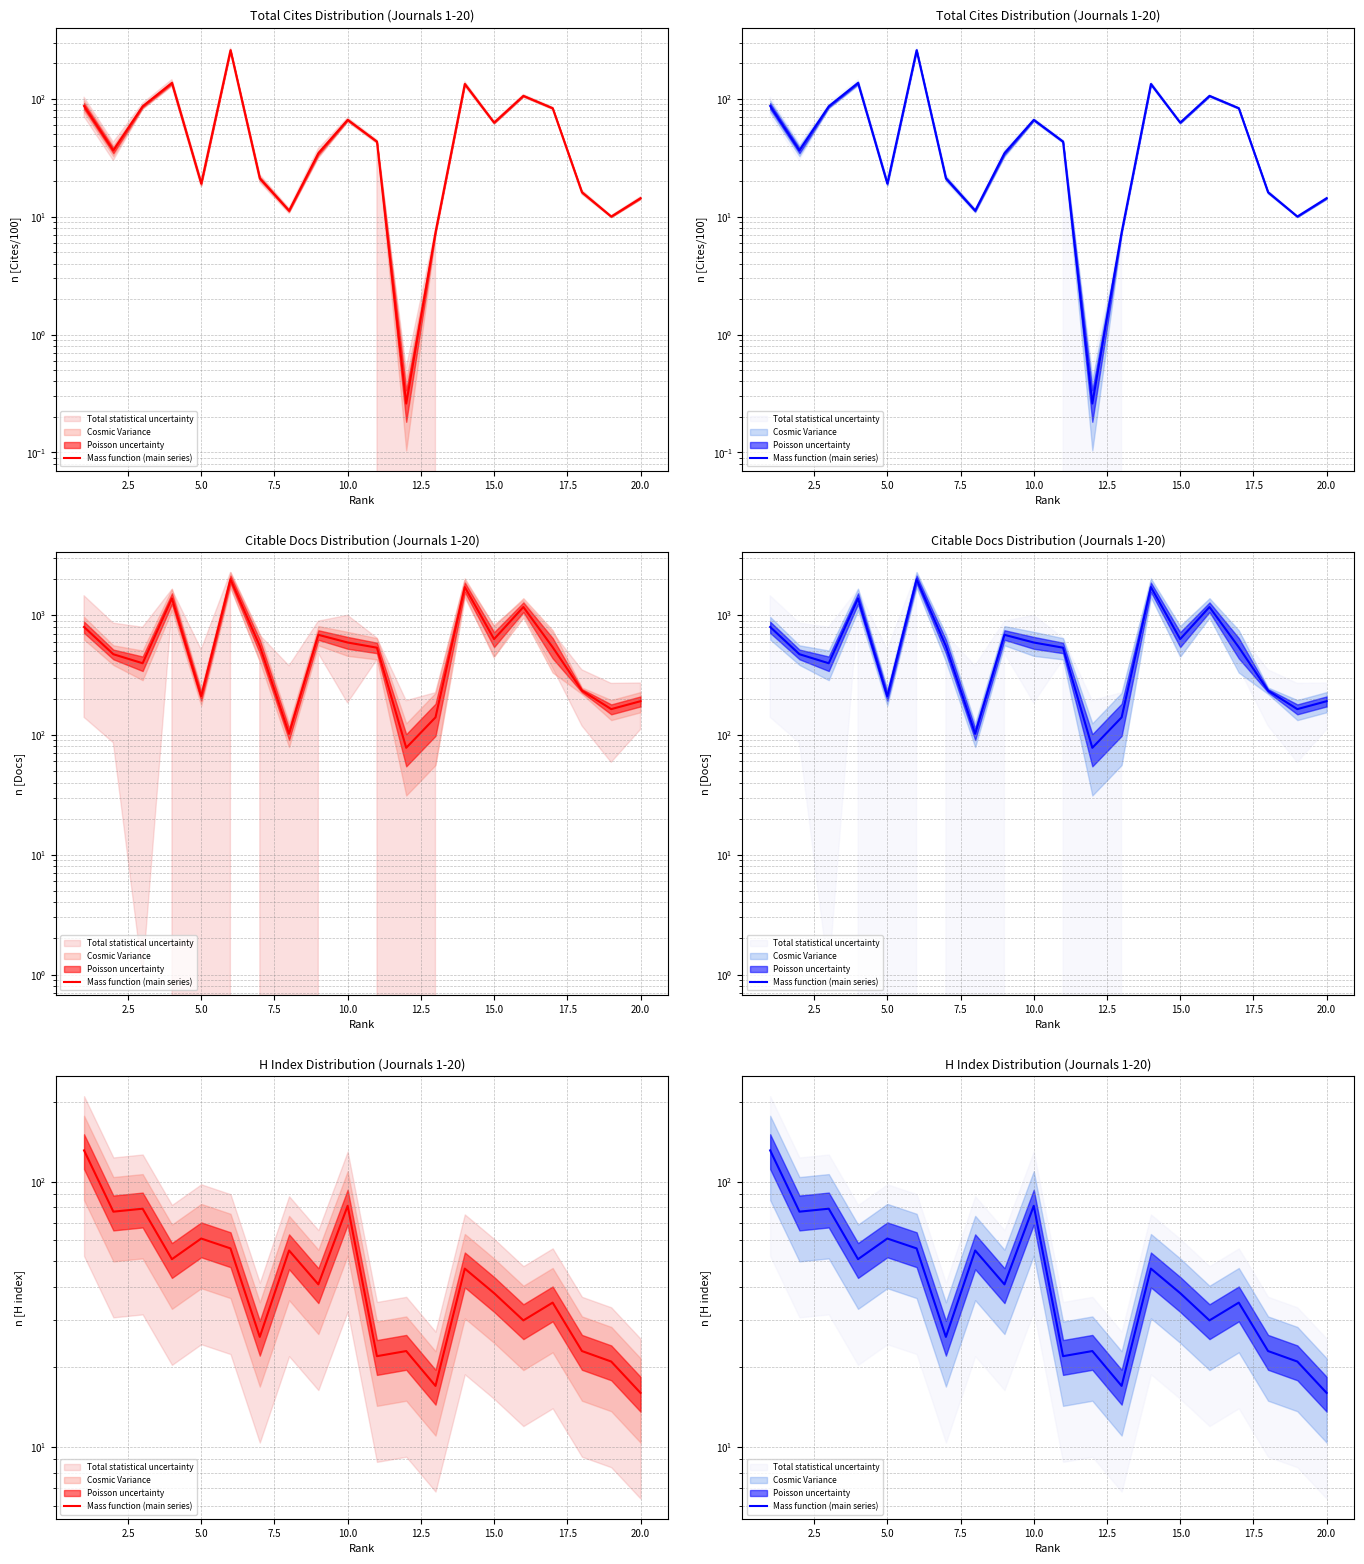

What is the label of the 14th point from the right?

15.0